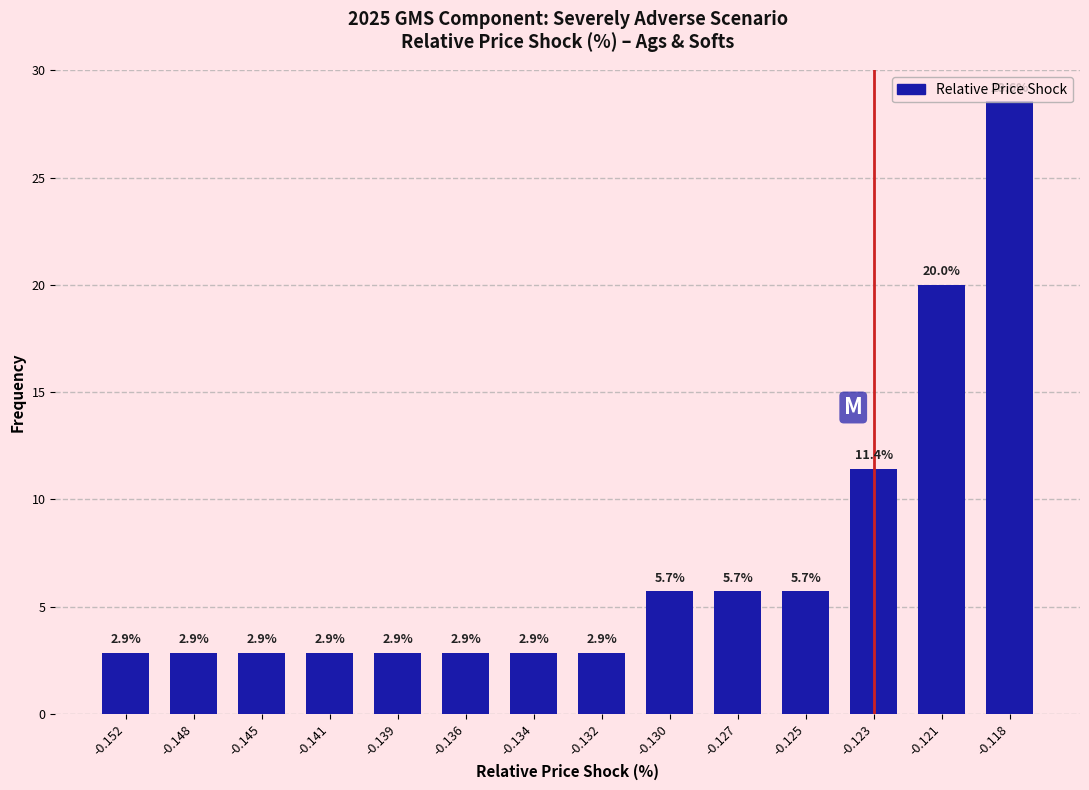

Read the value at -0.141.

2.9